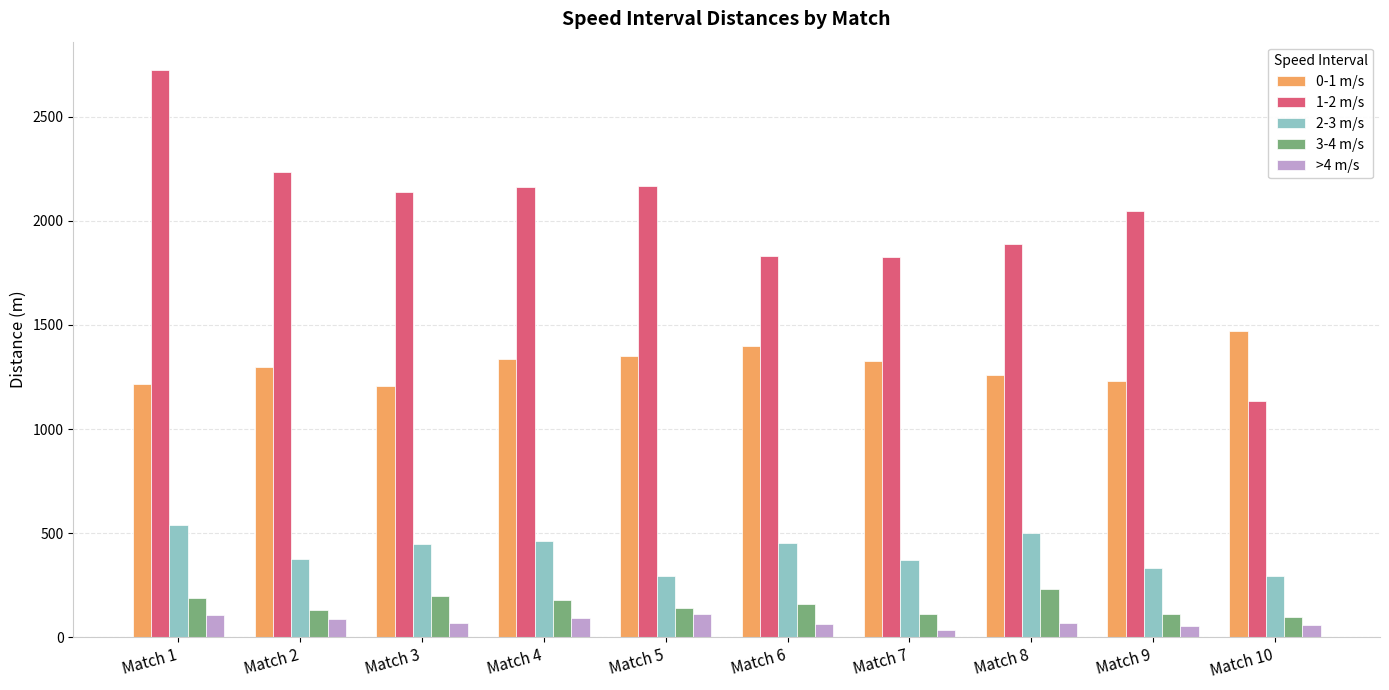

What is the average value of the >4 m/s series?

75.2